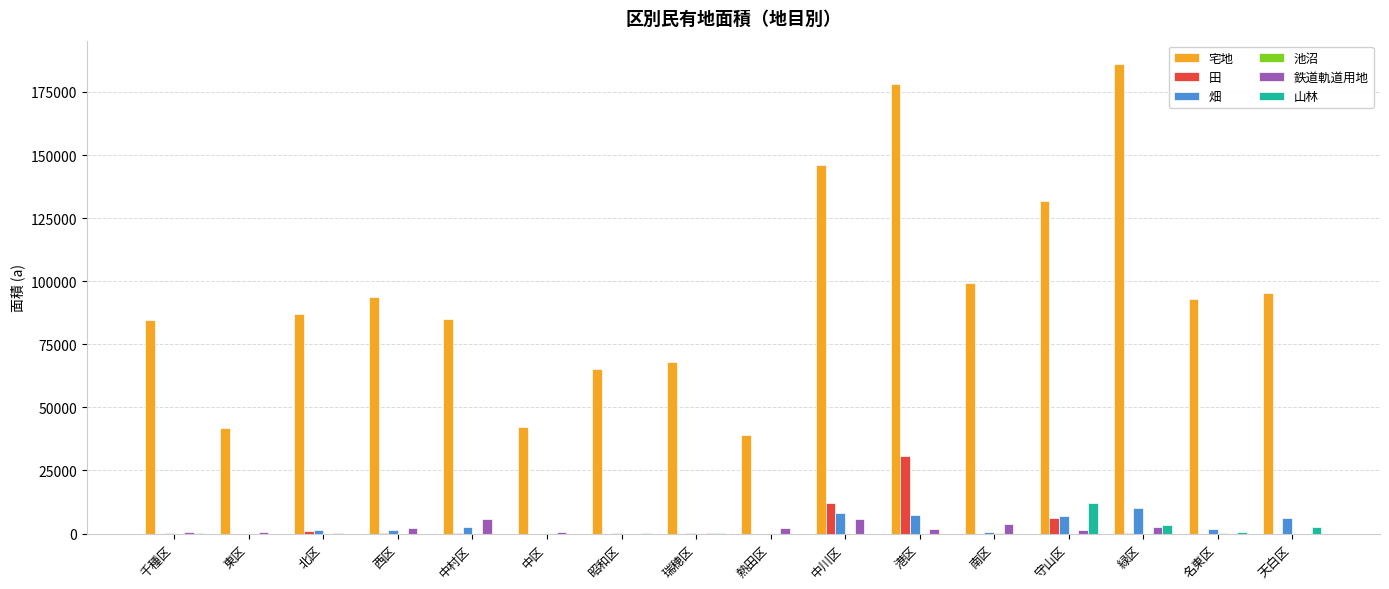

Where is 宅地 nearest to the value 112569?

南区